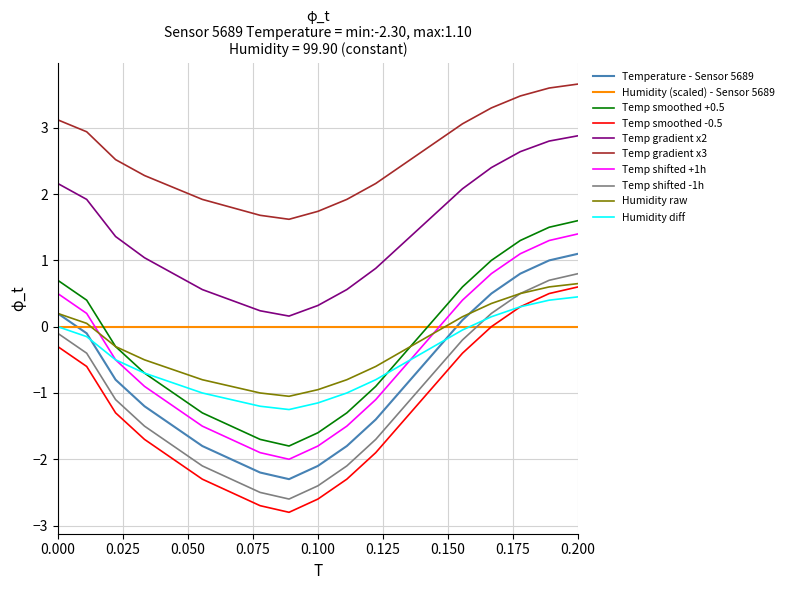

Which series has the largest total across all categories?

Temp gradient x3